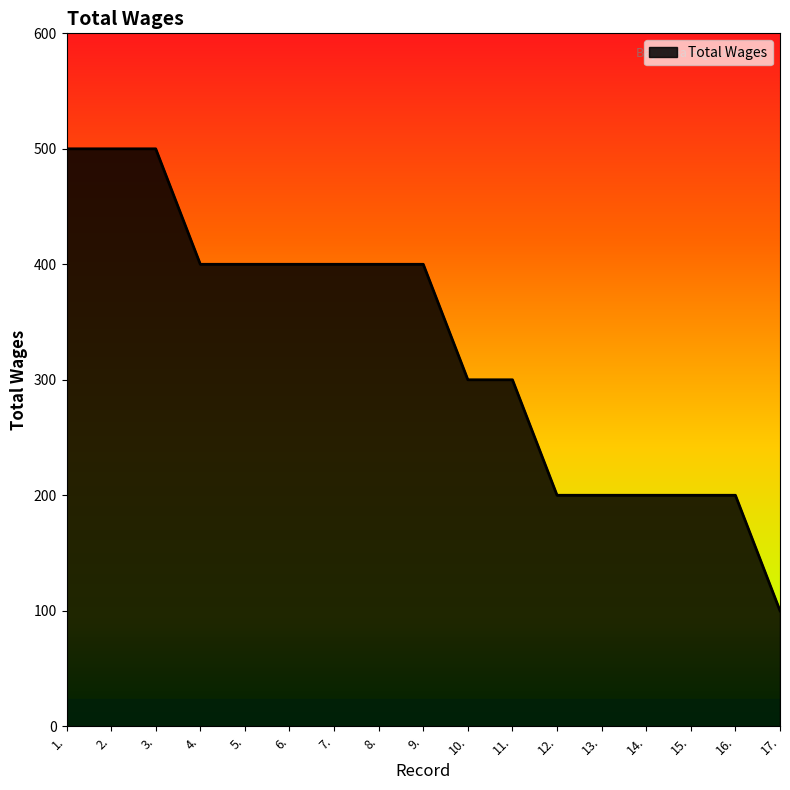

What position from the left is 9.?

9